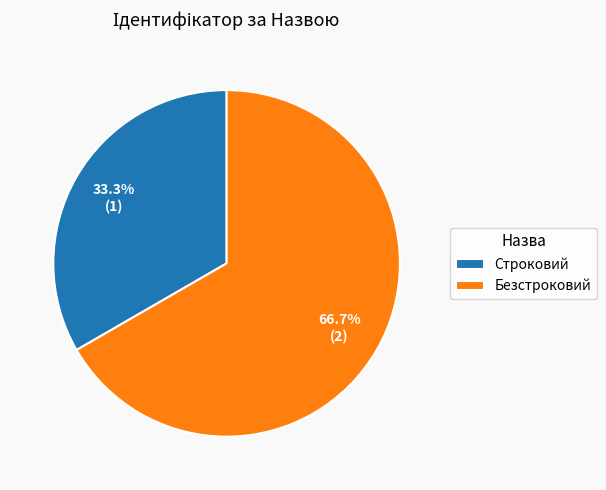

Rank the categories by value from highest to lowest.

Безстроковий, Строковий